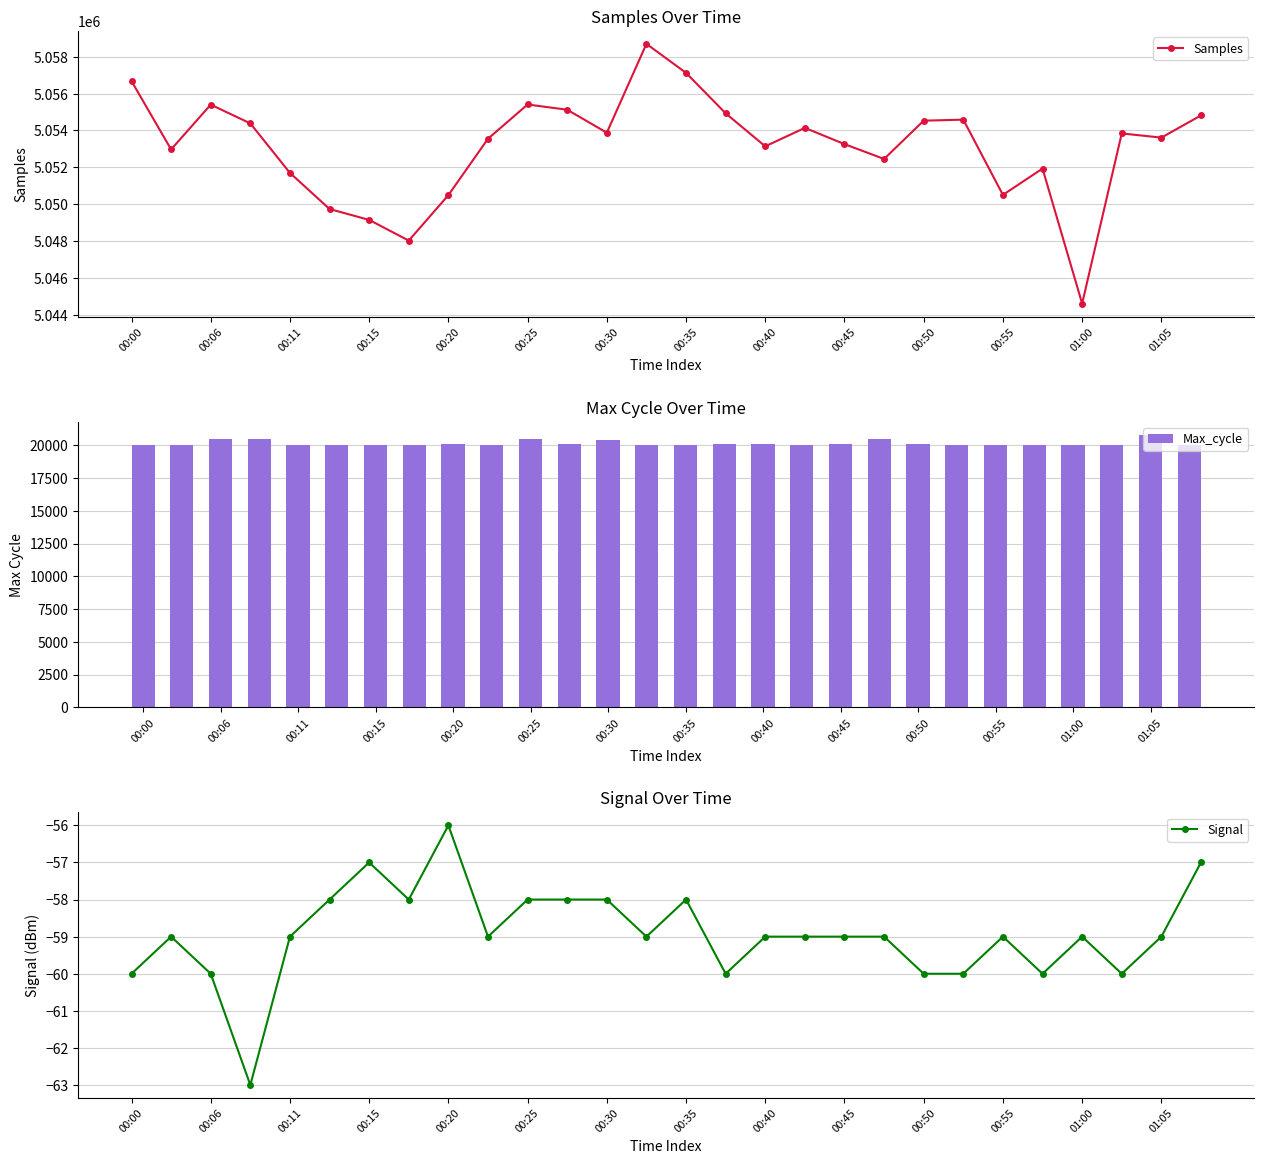

What are all the series names shown in the legend?

Samples, Max_cycle, Signal